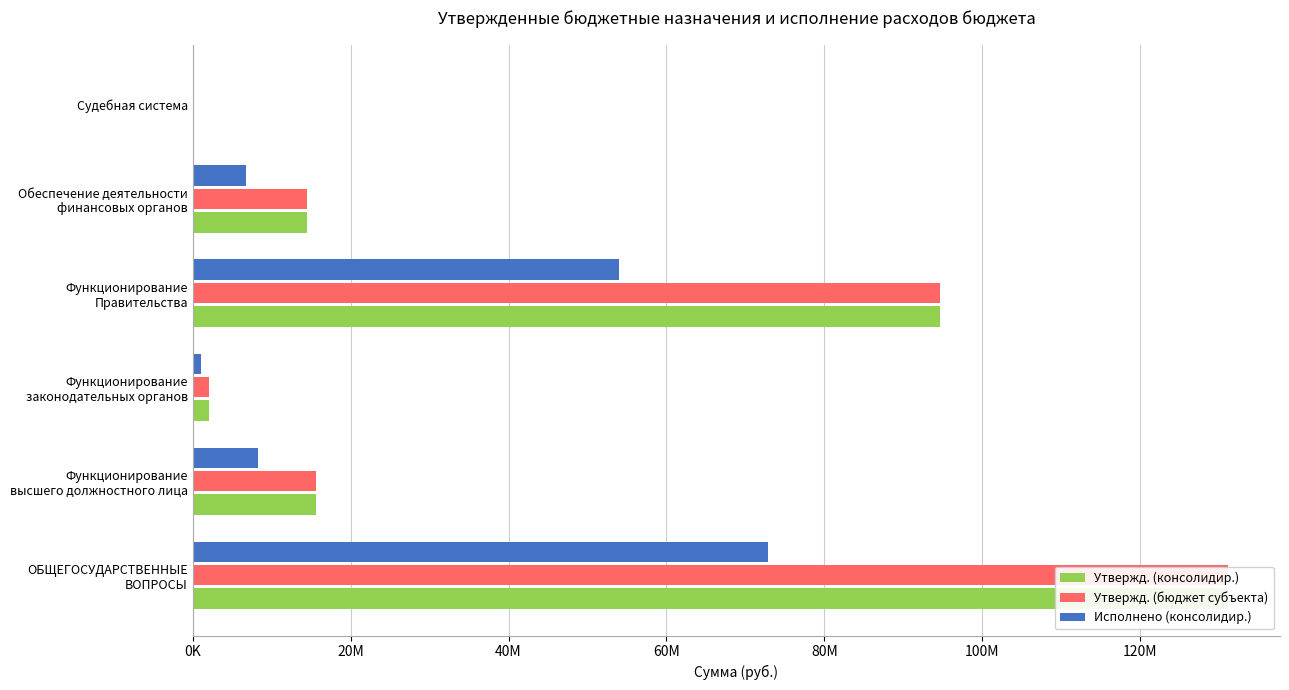

What is the difference between the second highest and minimum values in the Утвержд. (консолидир.) series?

94668299.0